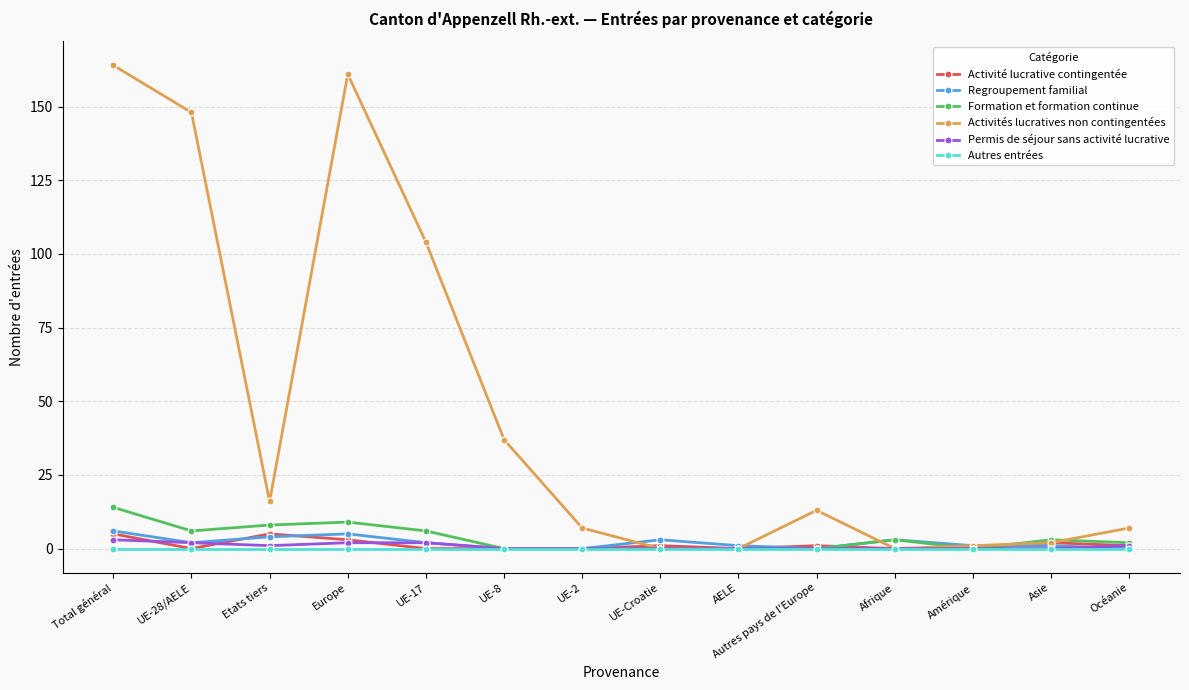

The Autres entrées series shows 0 at Autres pays de l'Europe. True or false?

True